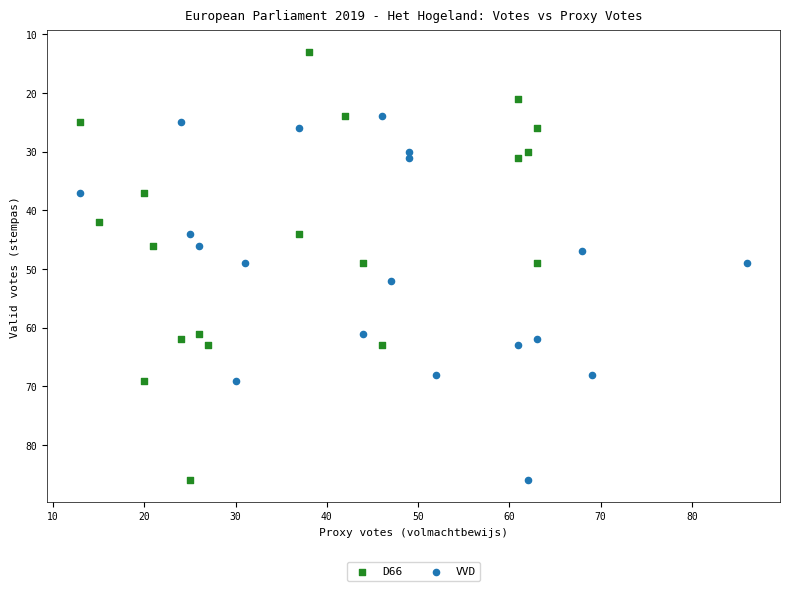

Which series contains the lowest Y value?

D66